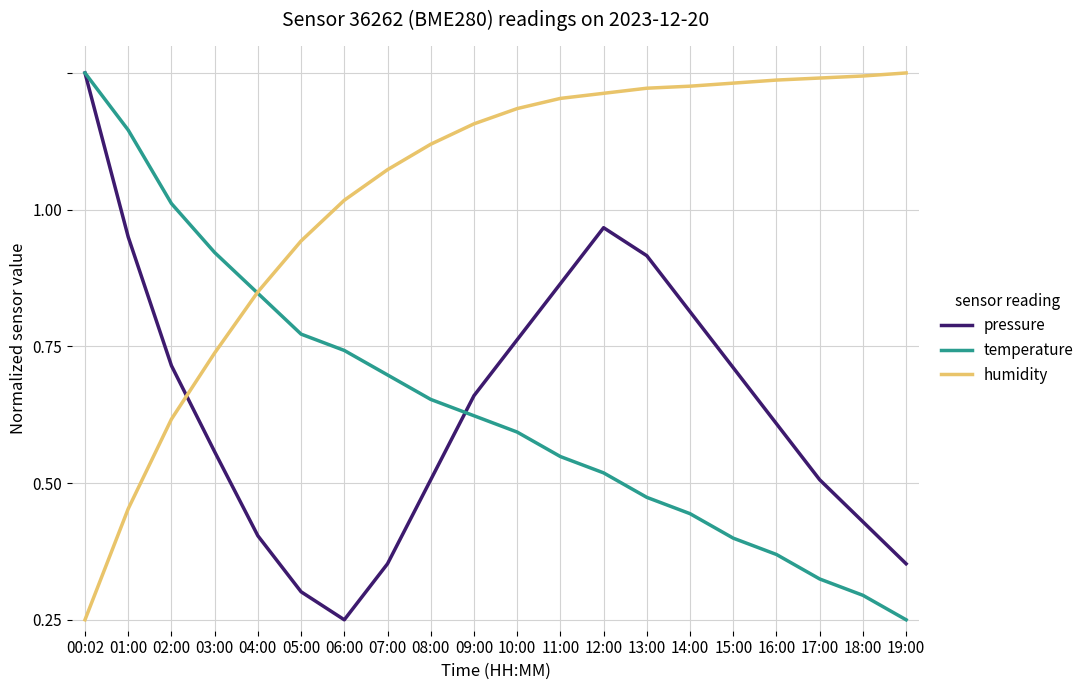

Does the chart display data point markers on the line(s)?

No